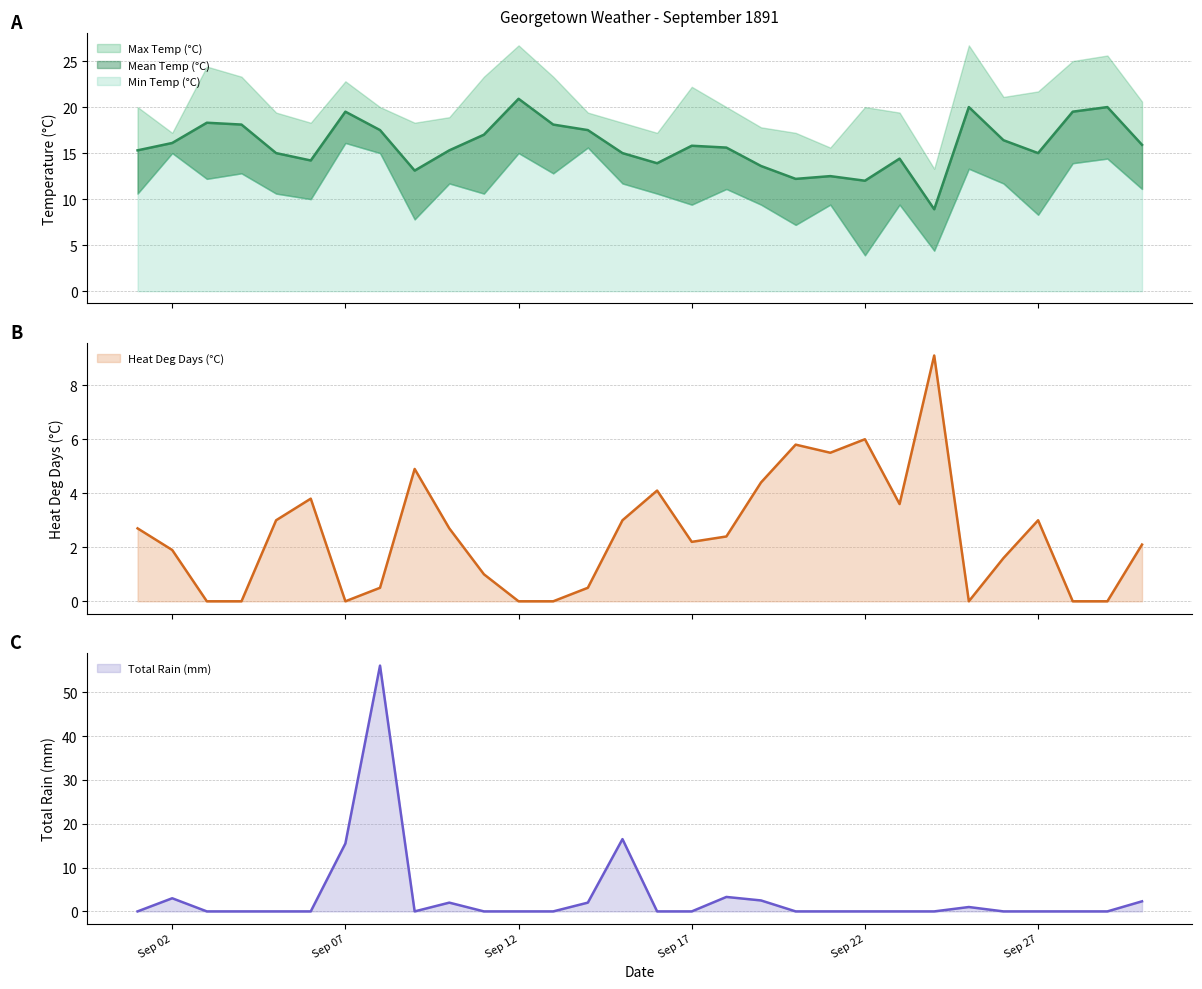

How many interior local valleys does the Total Rain (mm) series have?

1